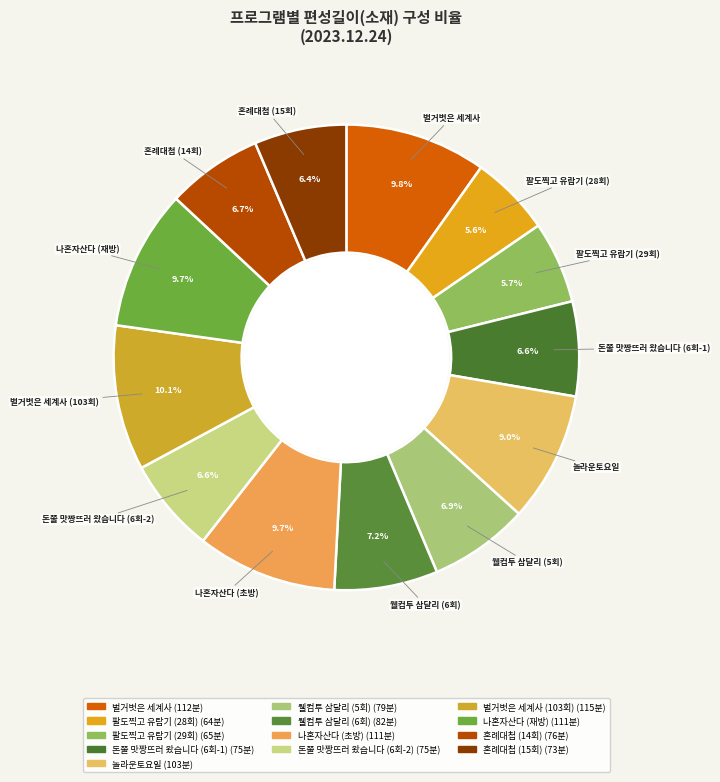

How many segments does this pie chart have?

13